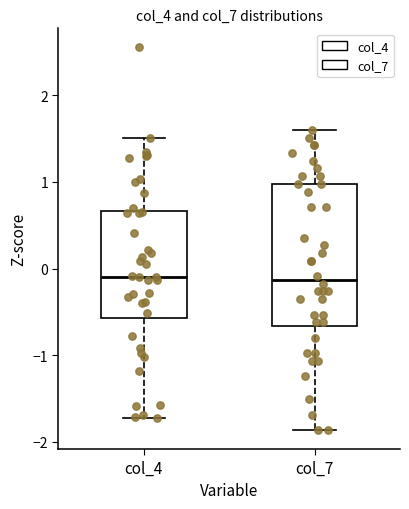

Reading left to right, read every box against the y-axis: the position of its median line, the range the box covers, and the ends of its whiskers. The values are not printed on the chart, so give them approximately, as read against the axis.

col_4: median -0.1, box -0.6 to 0.7, whiskers -1.7 to 1.5
col_7: median -0.1, box -0.7 to 1.0, whiskers -1.9 to 1.6